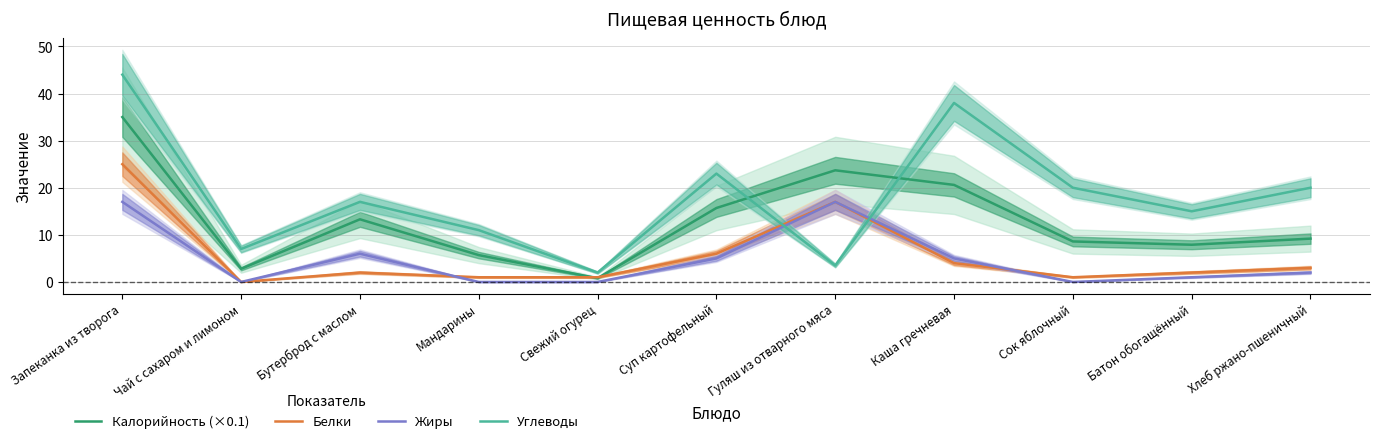

How many interior local peaks does the Белки series have?

2